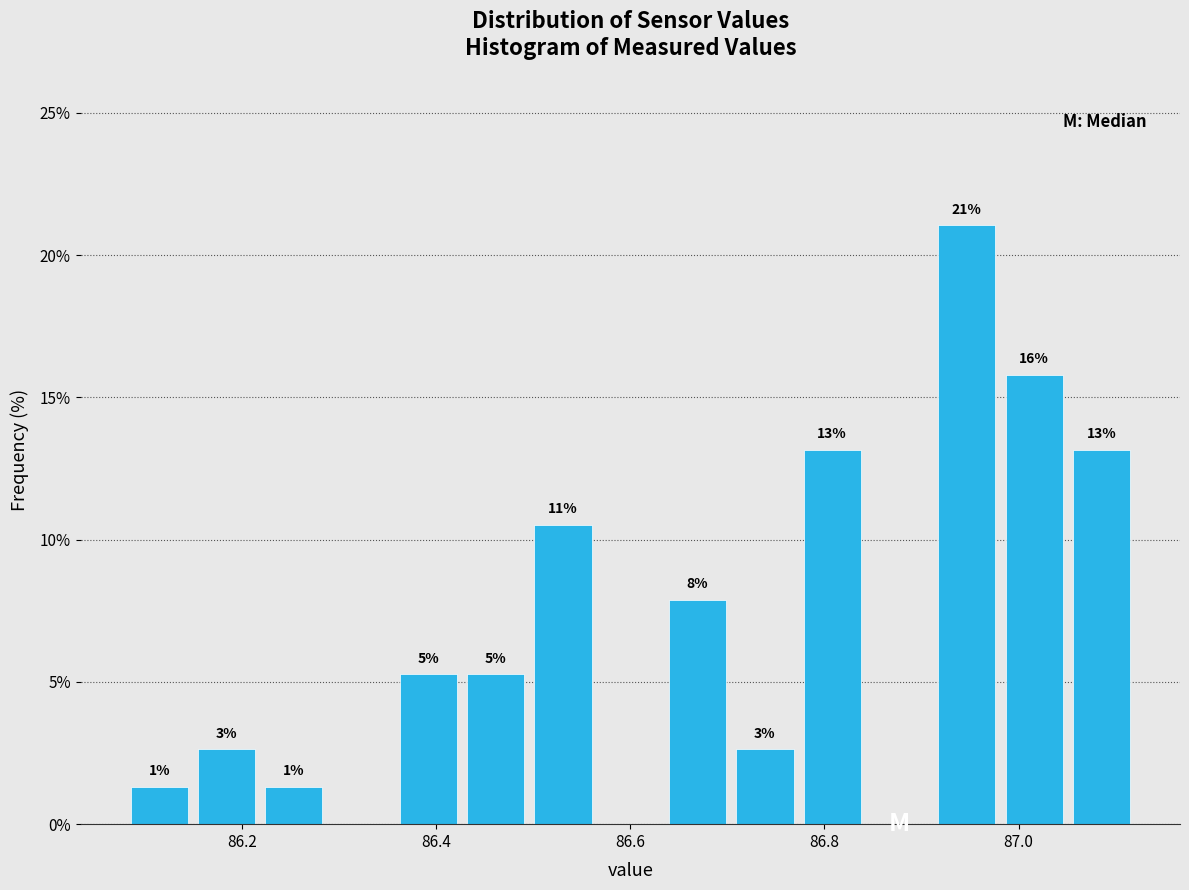

Around what value on the x-axis is the tallest bar? Give the approximate position of its centre, as read against the axis.

86.94